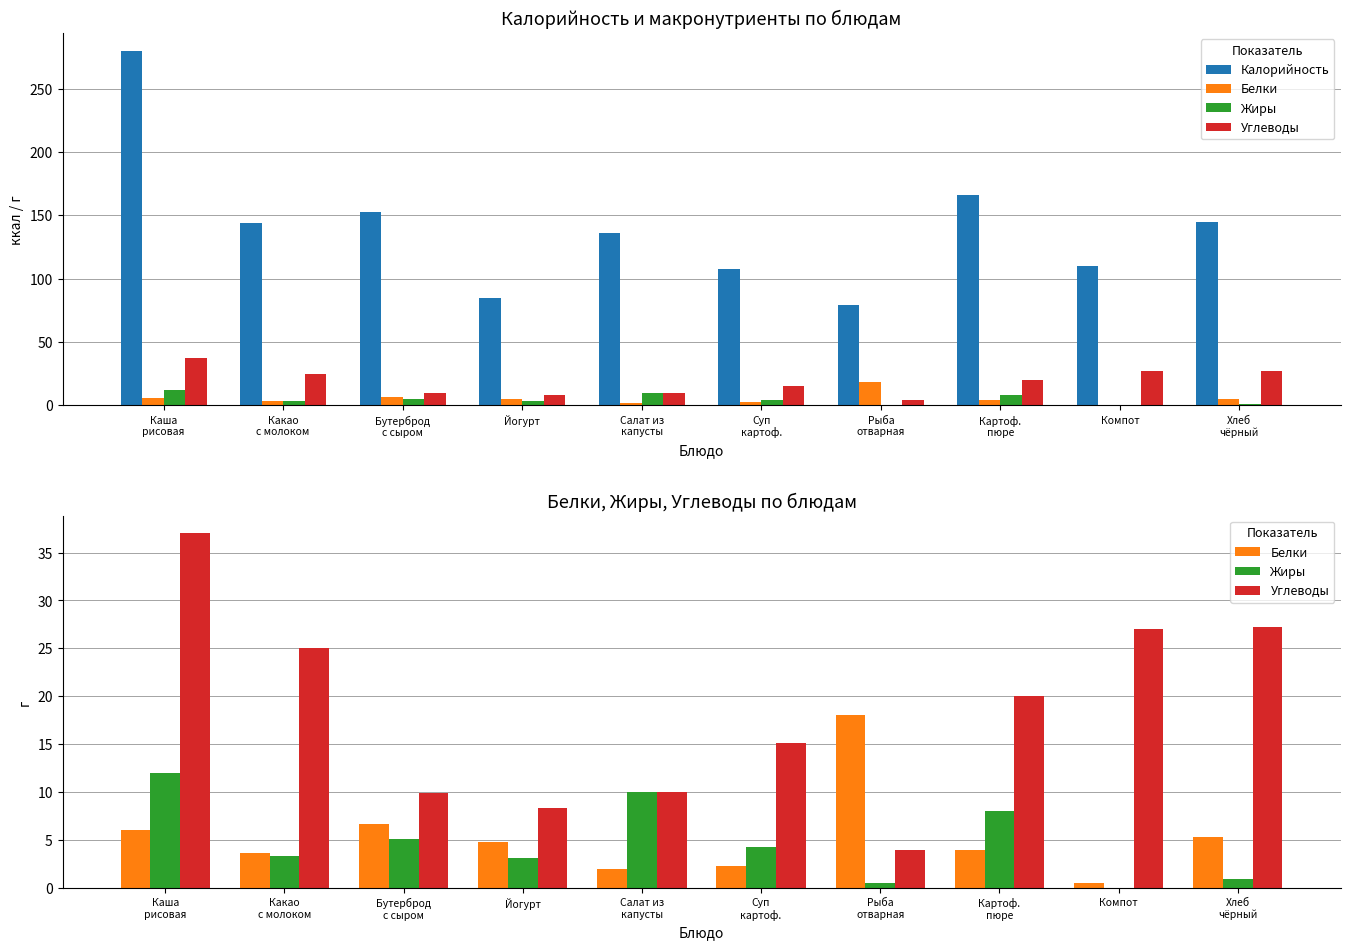

What is the label of the 5th bar from the left?

Салат из
капусты